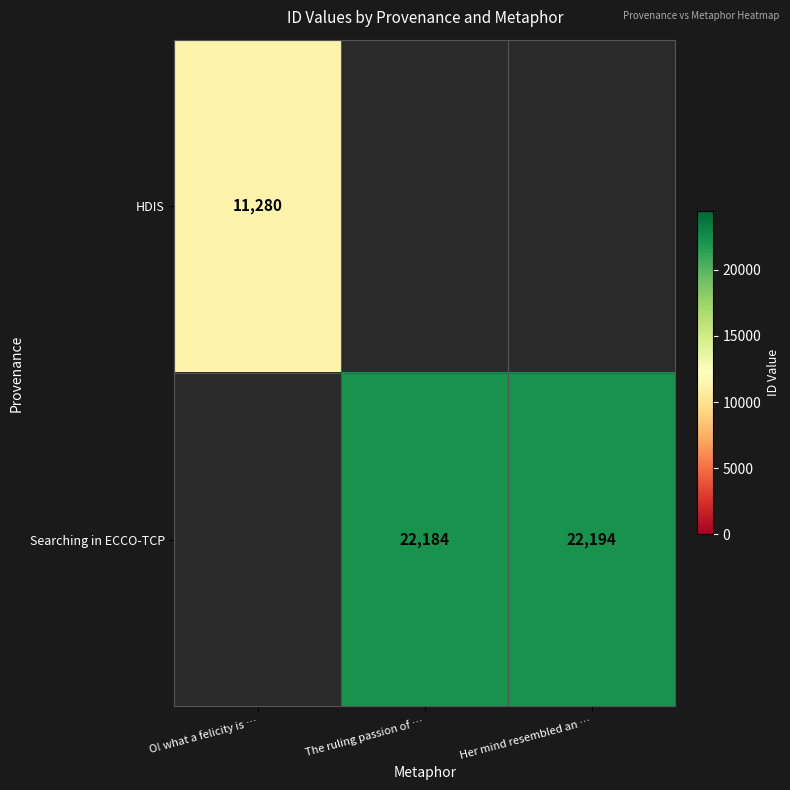

What is the difference between the Searching in ECCO-TCP values at Her mind resembled an … and The ruling passion of …?

10